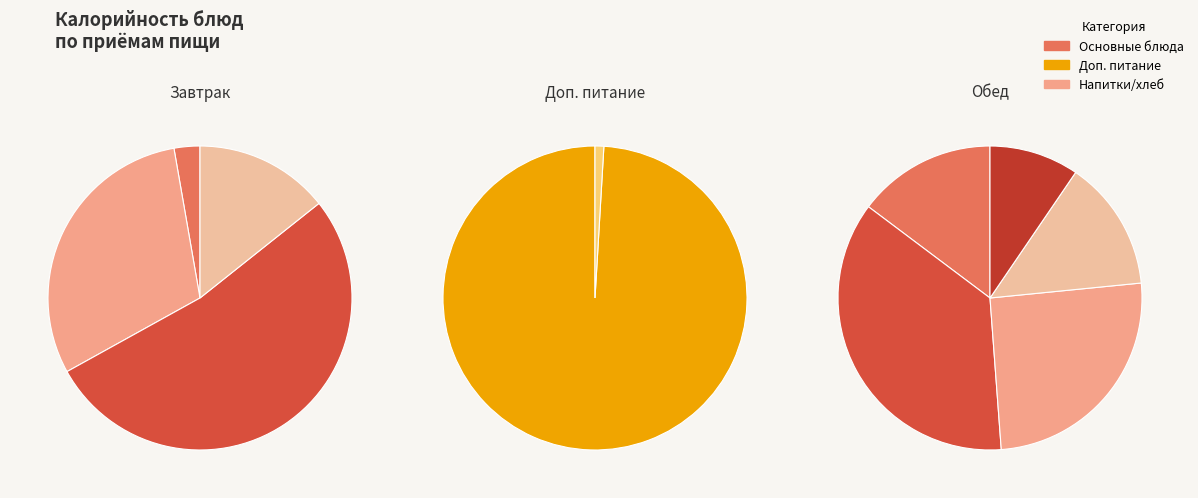

Does Чай с молоком (завтрак) represent more than half of the total?

No